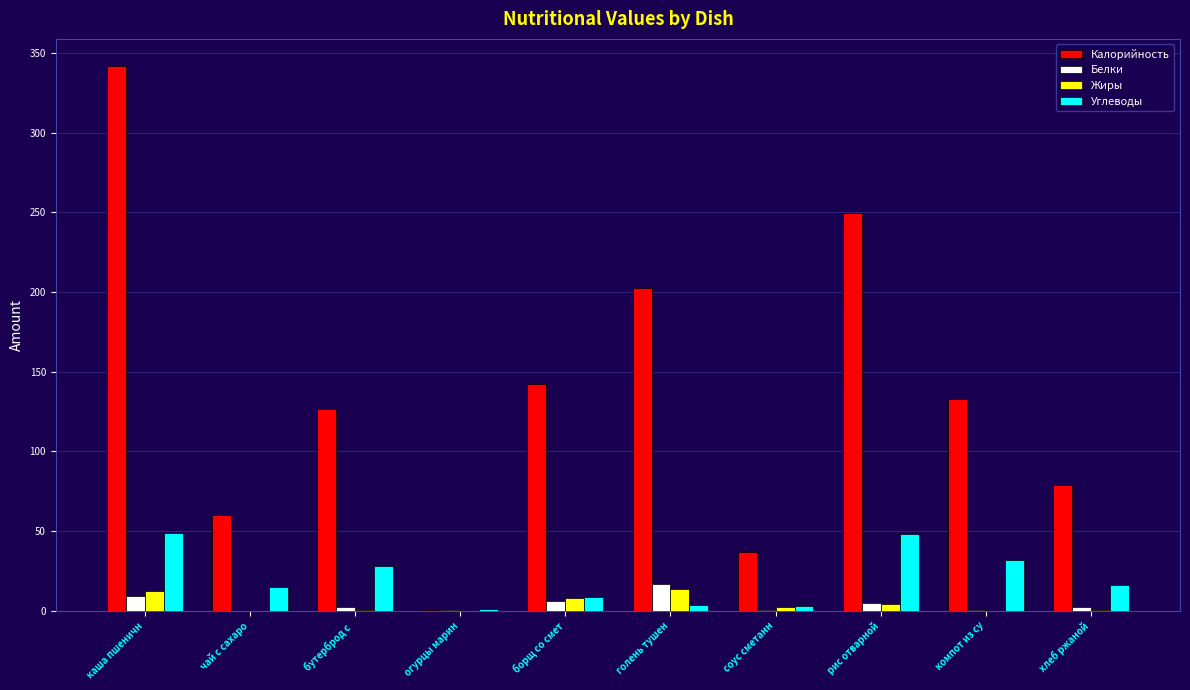

True or false: Углеводы has a value of 66.1 at каша пшеничн.

False